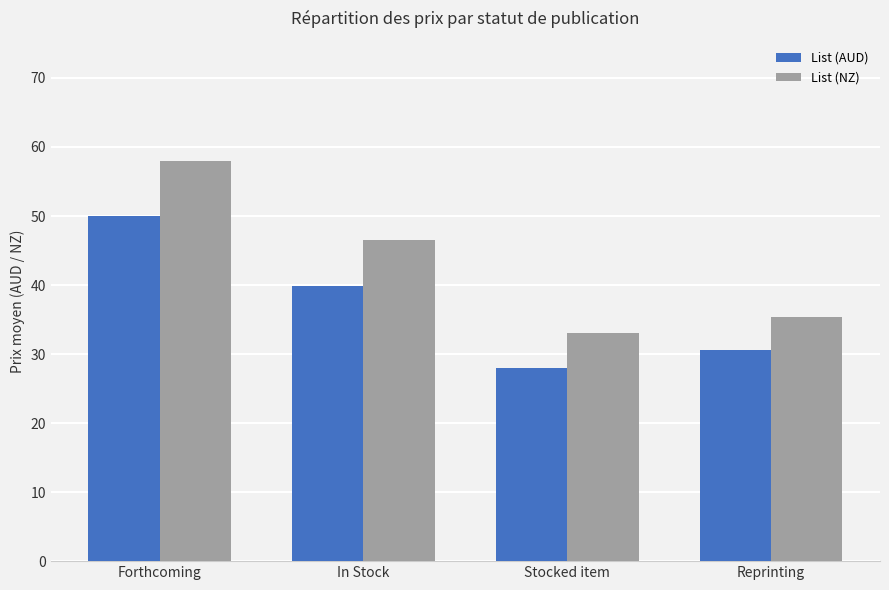

What is the average value of the List (AUD) series?

37.1